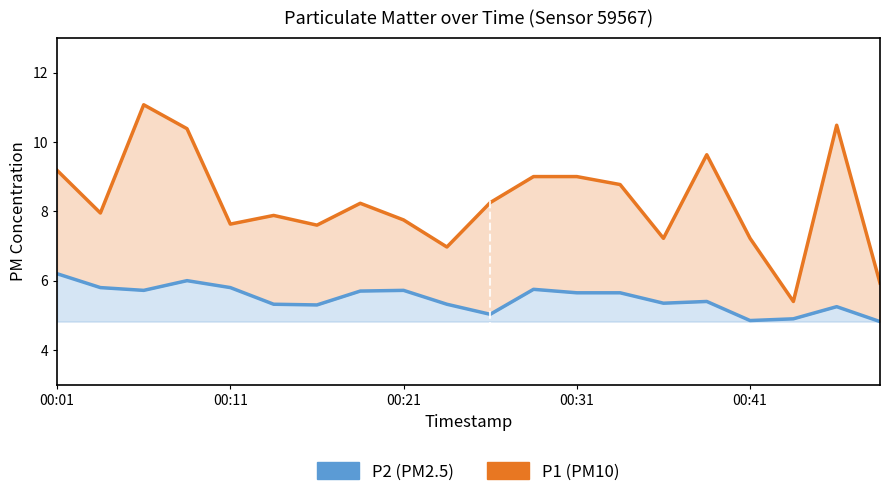

In P2 (PM2.5), how many points are higher than both neighbors (excluding endpoints)?

5